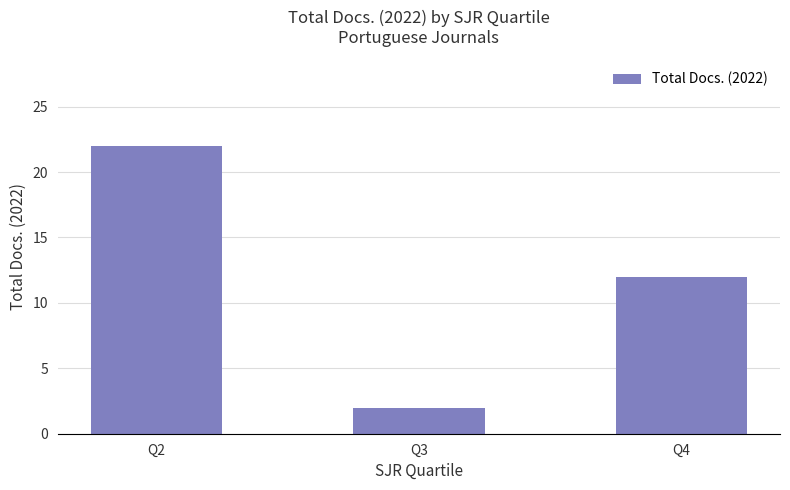

Which has a higher value, Q2 or Q3?

Q2